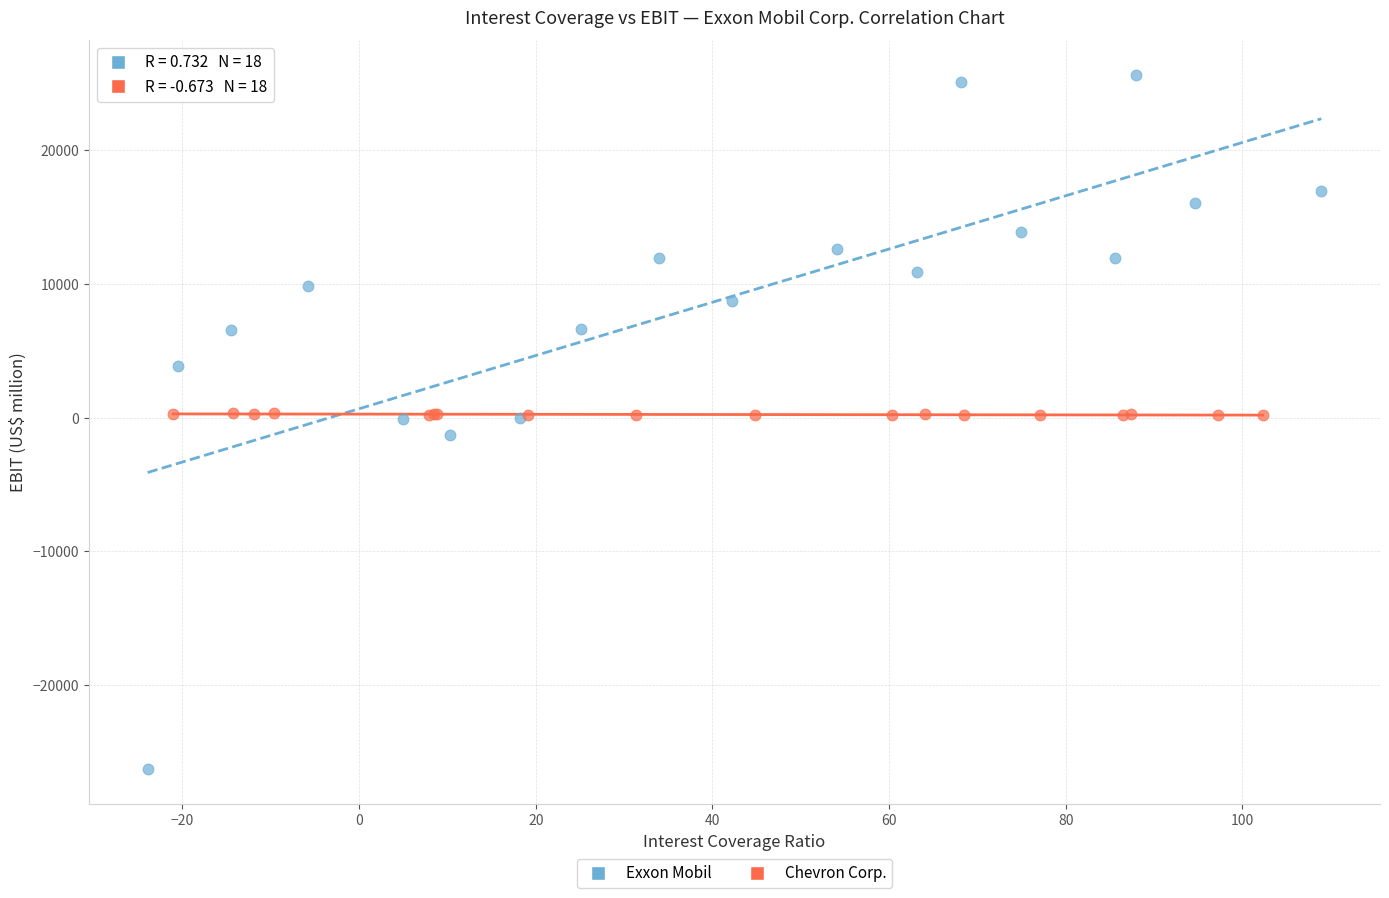

Which series reaches the maximum Y coordinate?

Exxon Mobil